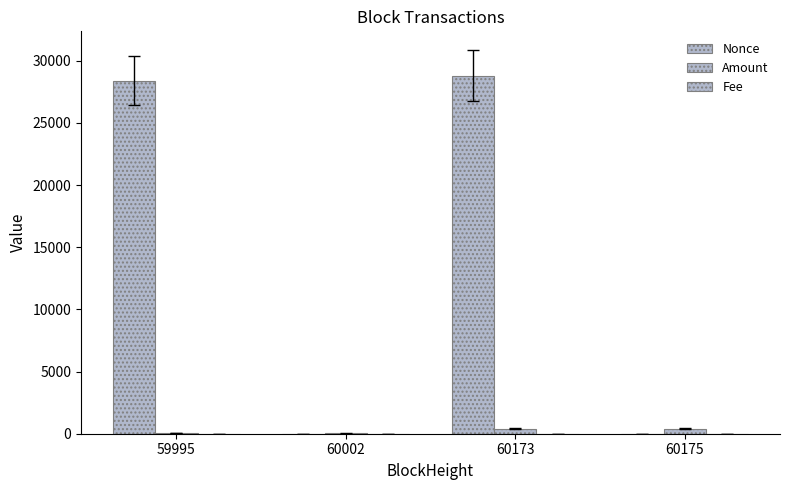

How many categories are shown in the chart?

4